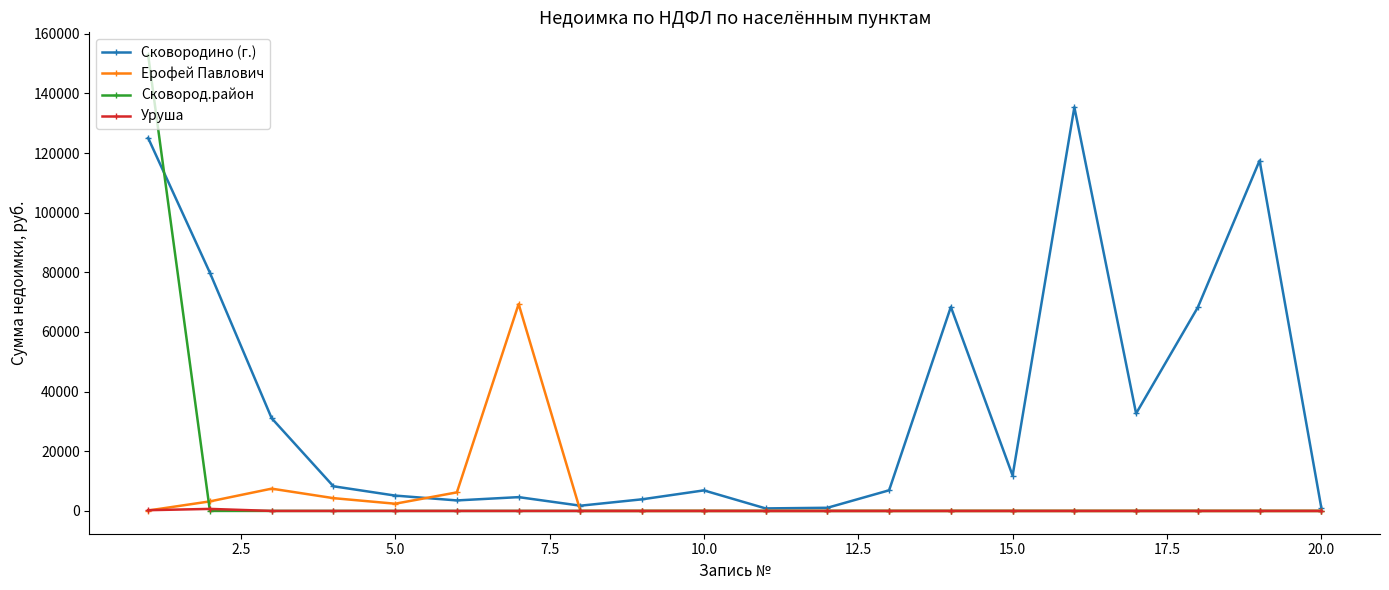

What are all the series names shown in the legend?

Сковородино (г.), Ерофей Павлович, Сковород.район, Уруша